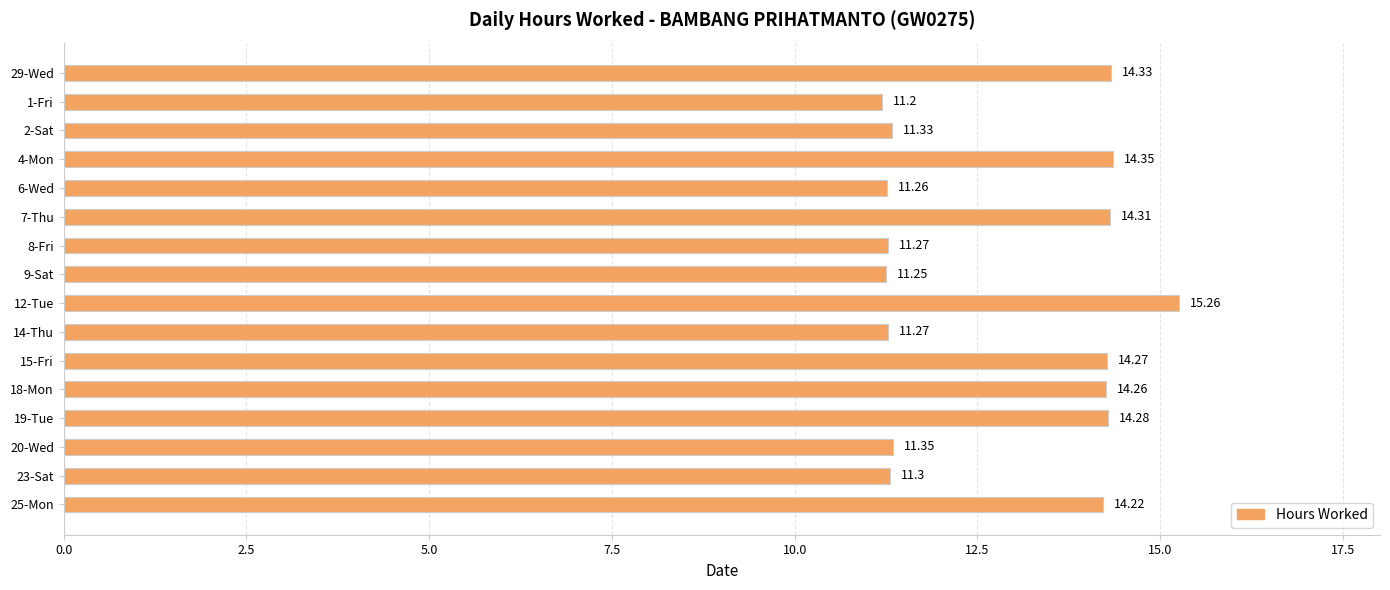

What is the sum of all values?

205.5